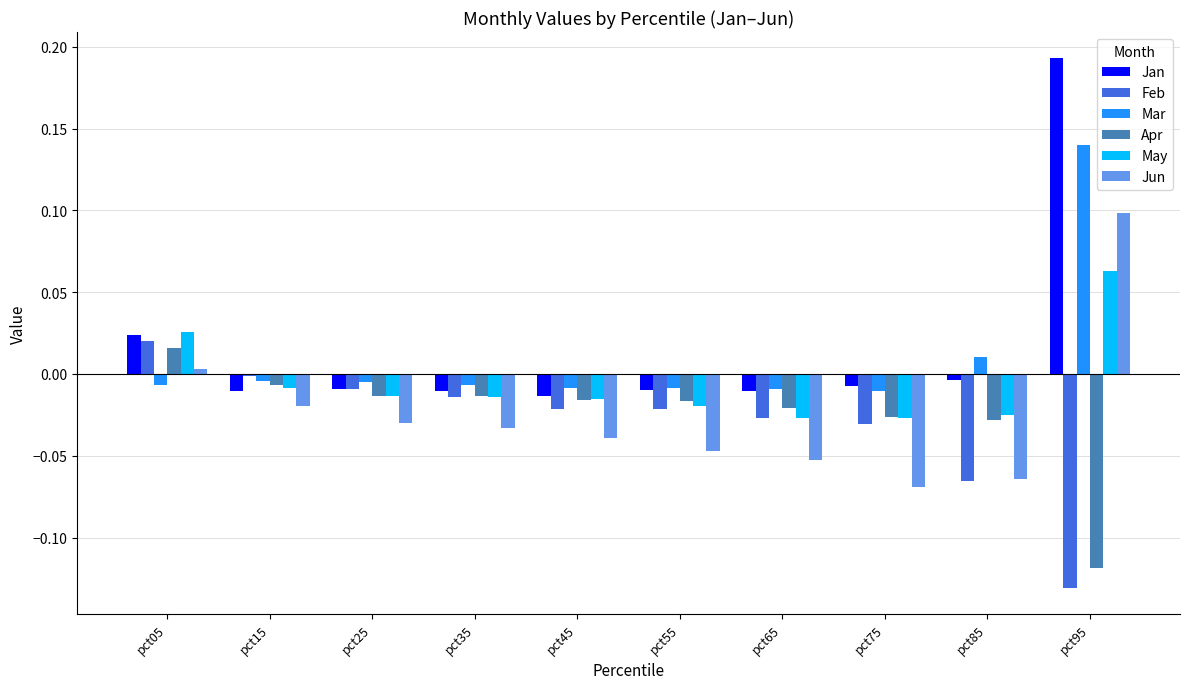

Is it true that Mar equals -0.0 at pct65?

True